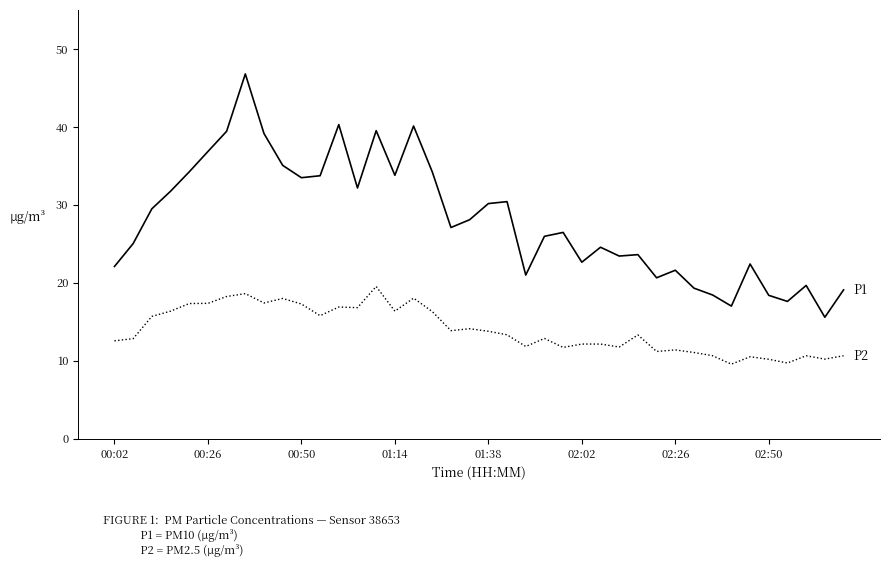

What is the minimum value shown in the chart?

9.6